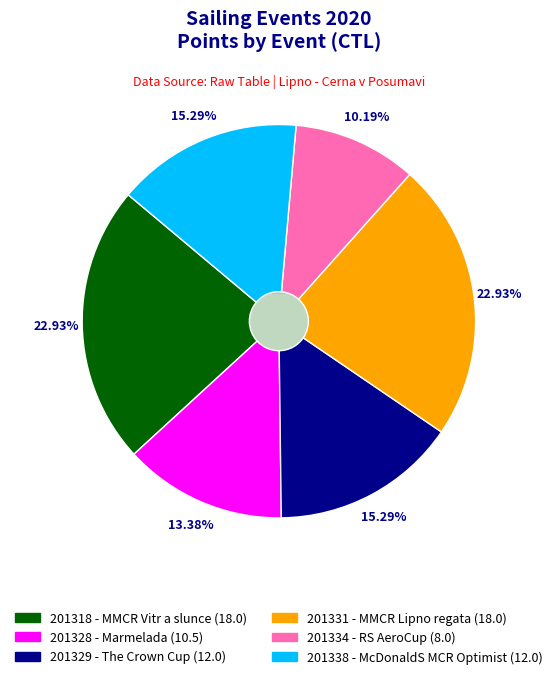

Rank the categories by value from highest to lowest.

201318, 201331, 201329, 201338, 201328, 201334